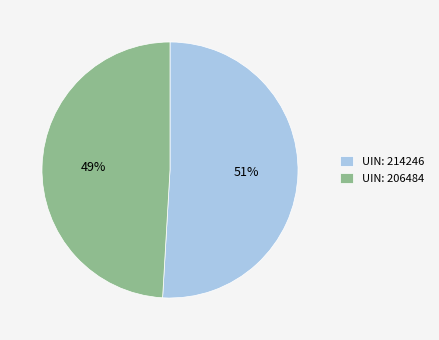

Combined, do UIN: 206484 and UIN: 214246 account for over 50%?

Yes